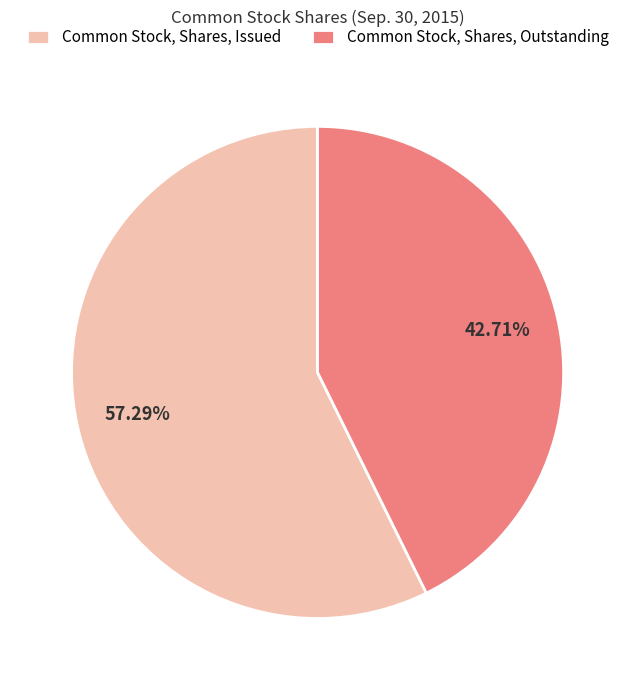

True or false: Common Stock, Shares, Issued accounts for 57% of the total.

True